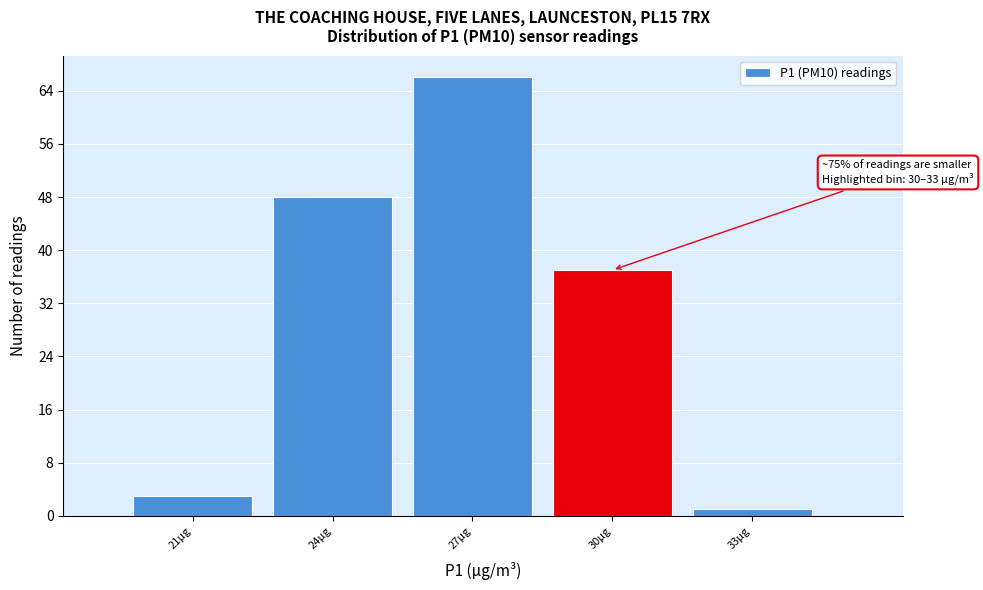

Reading left to right, what are all the values shown in this chart?

3	48	66	37	1